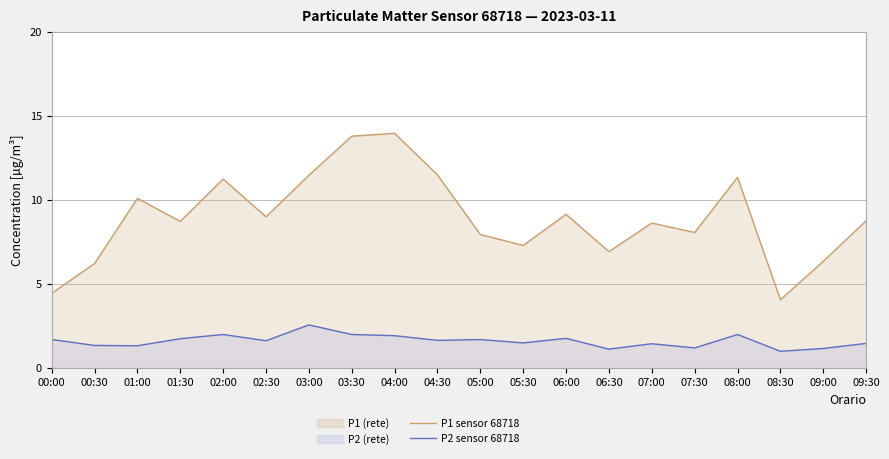

Count the number of categories in the chart.

20